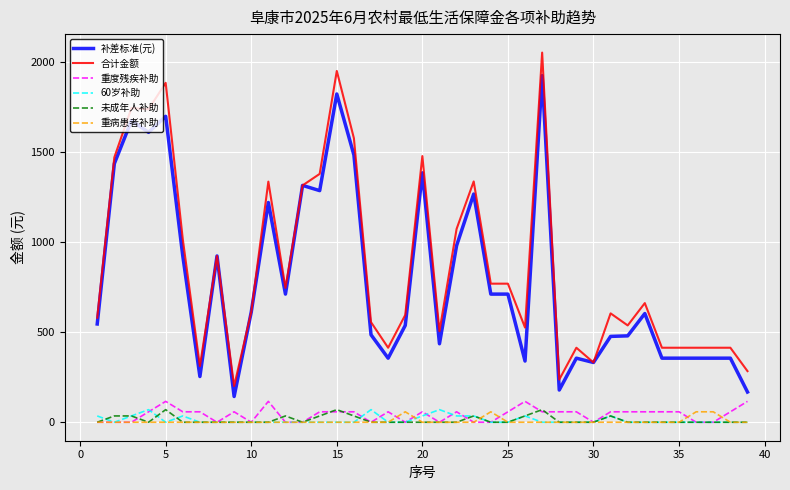

How many values in the 合计金额 series are below 612?

19